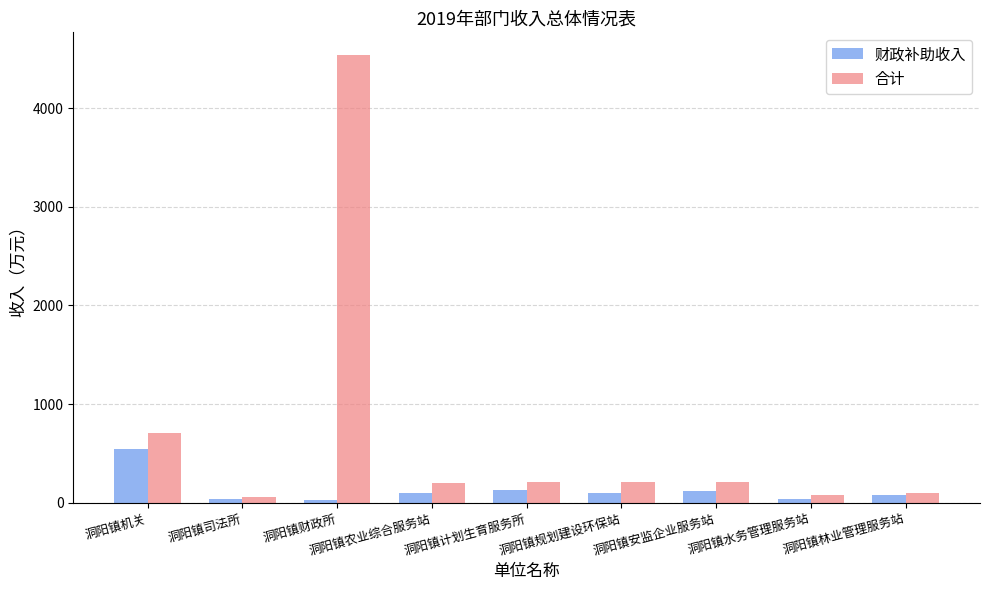

At which label is 合计 closest to 2297?

洞阳镇机关